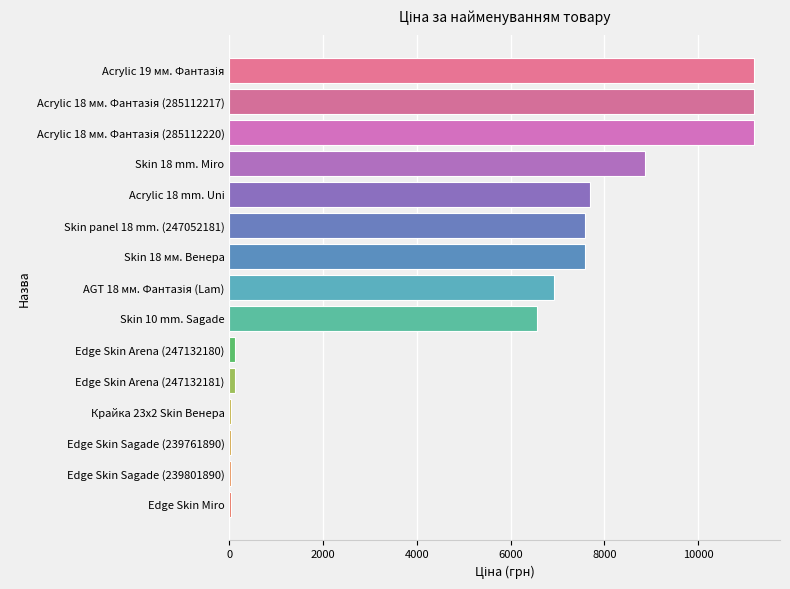

The chart shows a value of 114.1 at Edge Skin Arena (247132180). True or false?

True